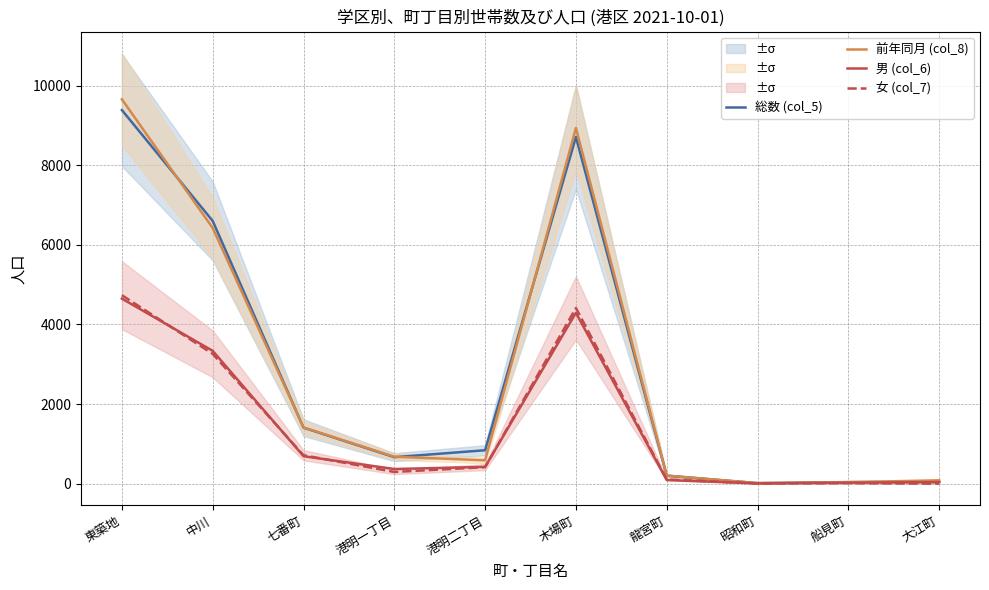

What is the average value of the 女 (col_7) series?

1398